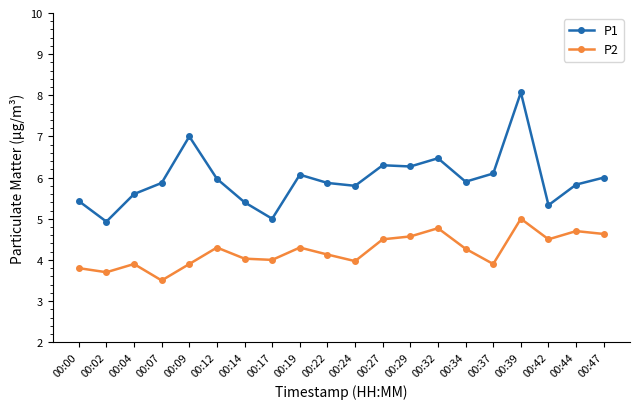

The value of P1 at 00:07 is 5.9. True or false?

True